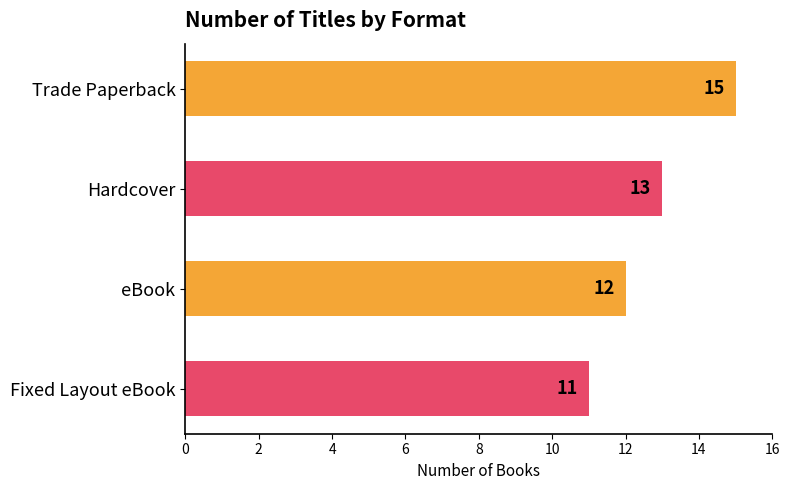

List the labels in order of value, largest first.

Trade Paperback, Hardcover, eBook, Fixed Layout eBook